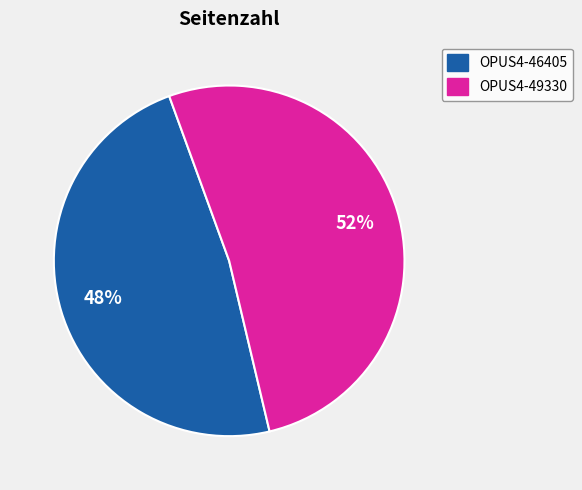

To the nearest percent, what is the average slice percentage?

50%